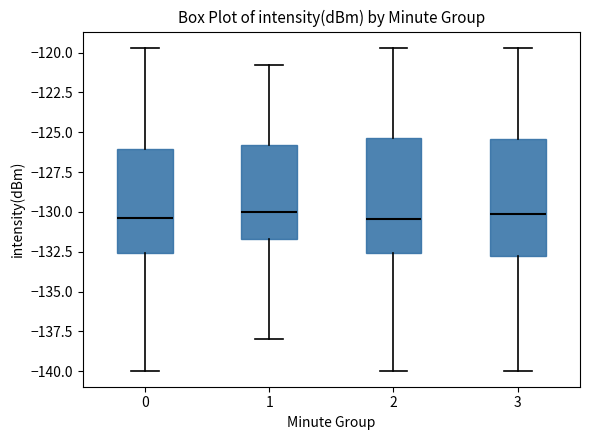

Where does the lower whisker of the box at x = 0 end on the y-axis? The values are not printed on the chart, so give them approximately, as read against the axis.

-140.0